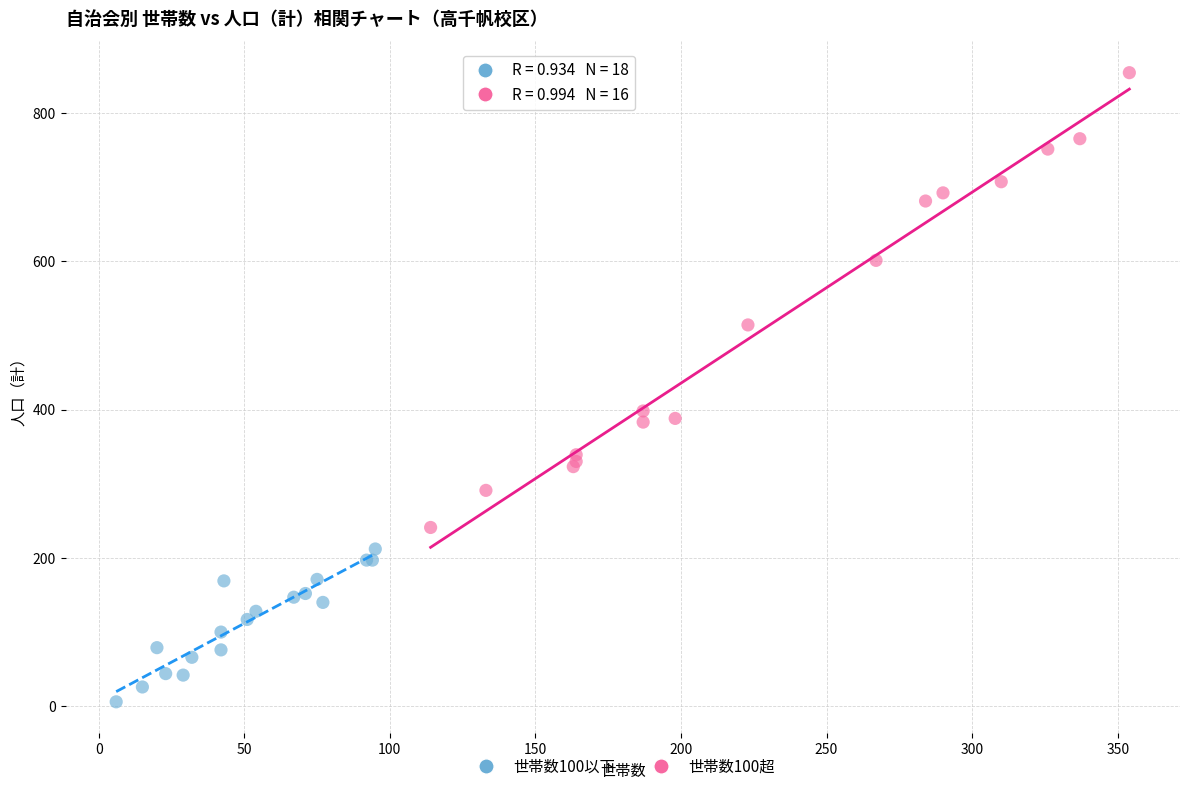

What are all the series names shown in the legend?

世帯数100以下, 世帯数100超